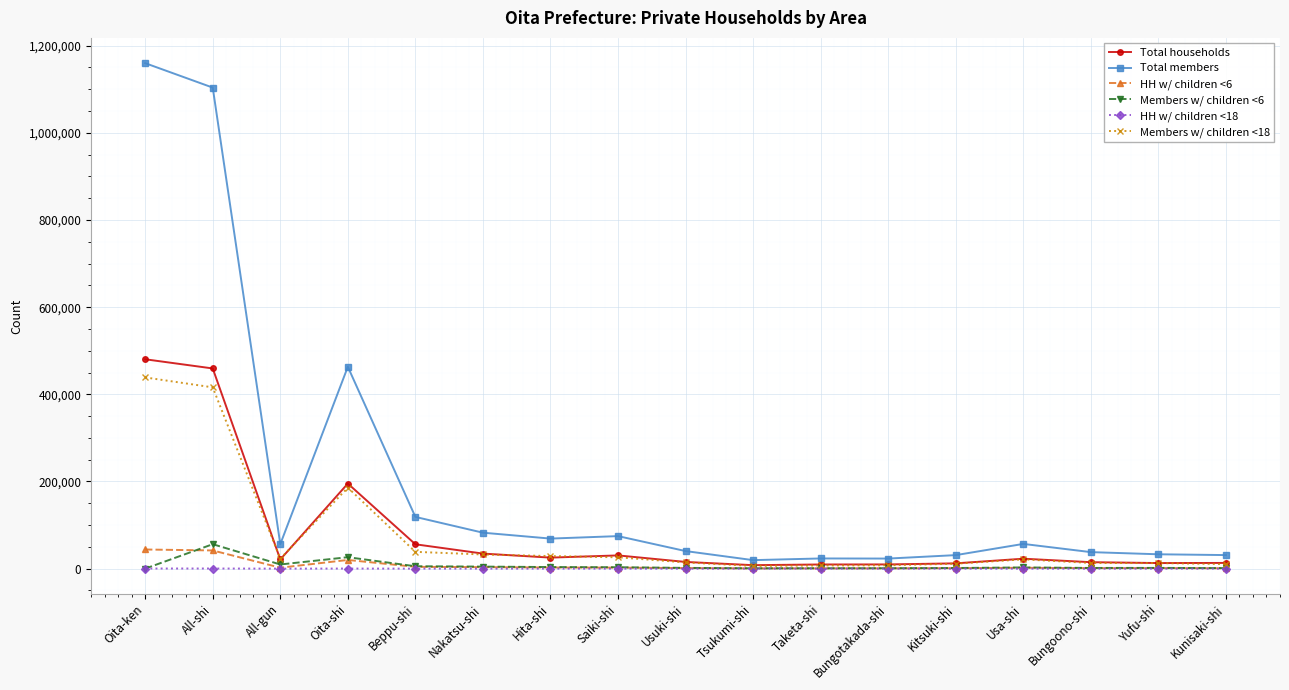

True or false: HH w/ children <6 has a value of 861 at Kunisaki-shi.

True